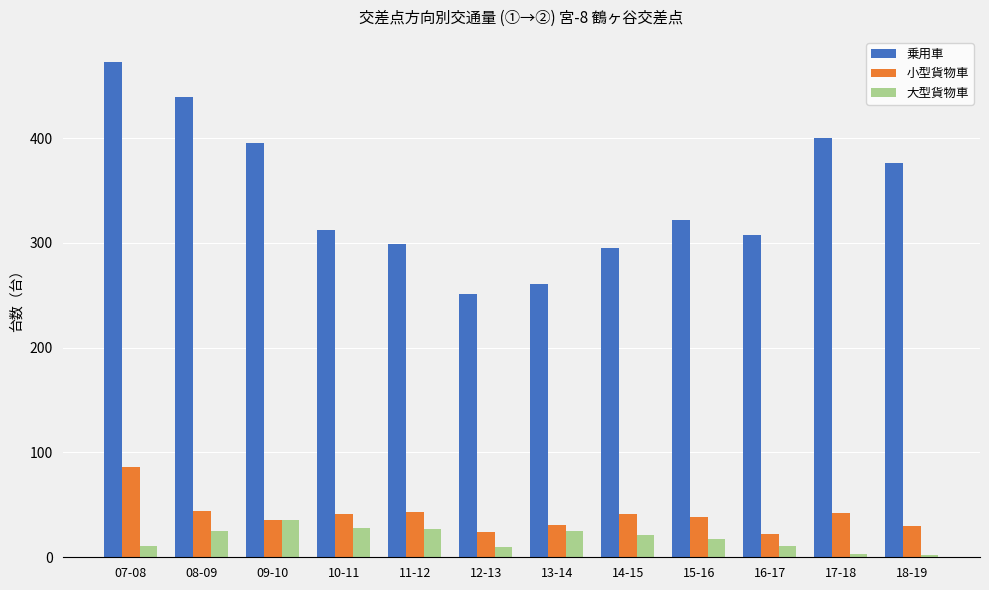

Which series has the largest total across all categories?

乗用車